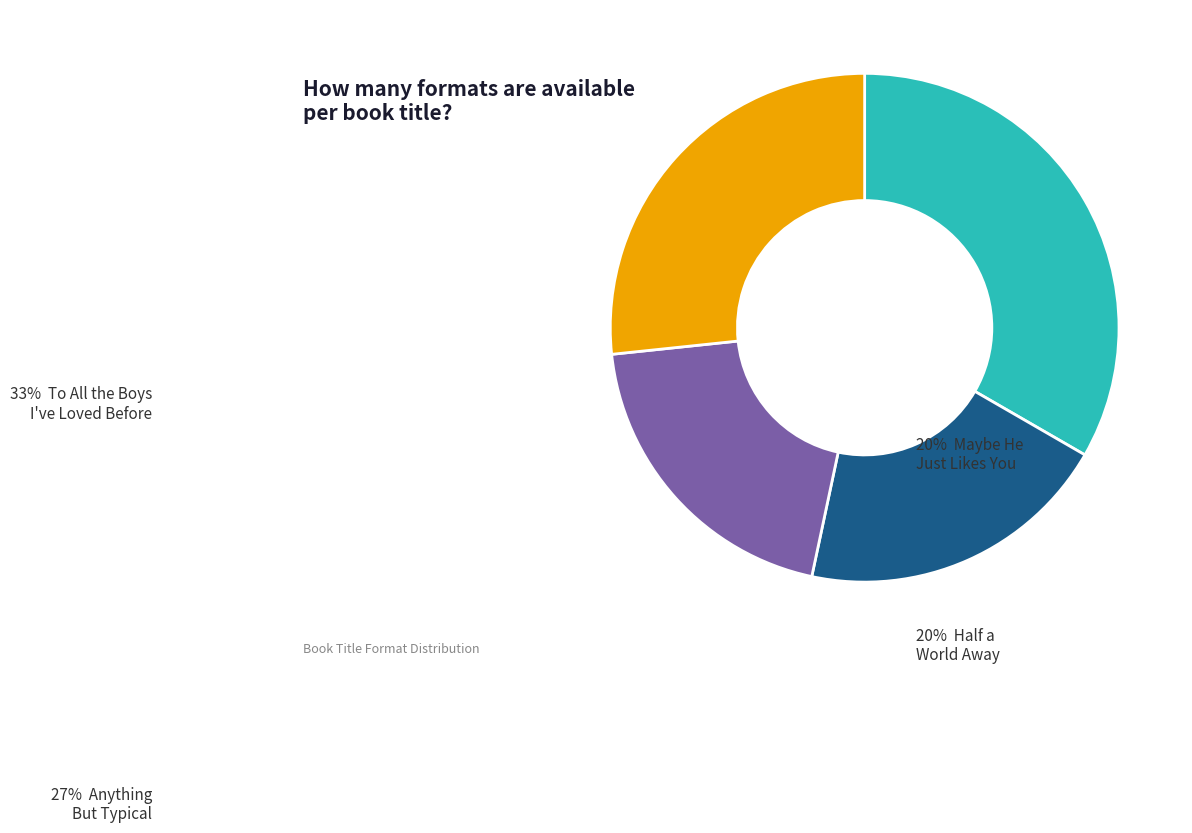

Is there any slice that represents more than half of the pie?

No